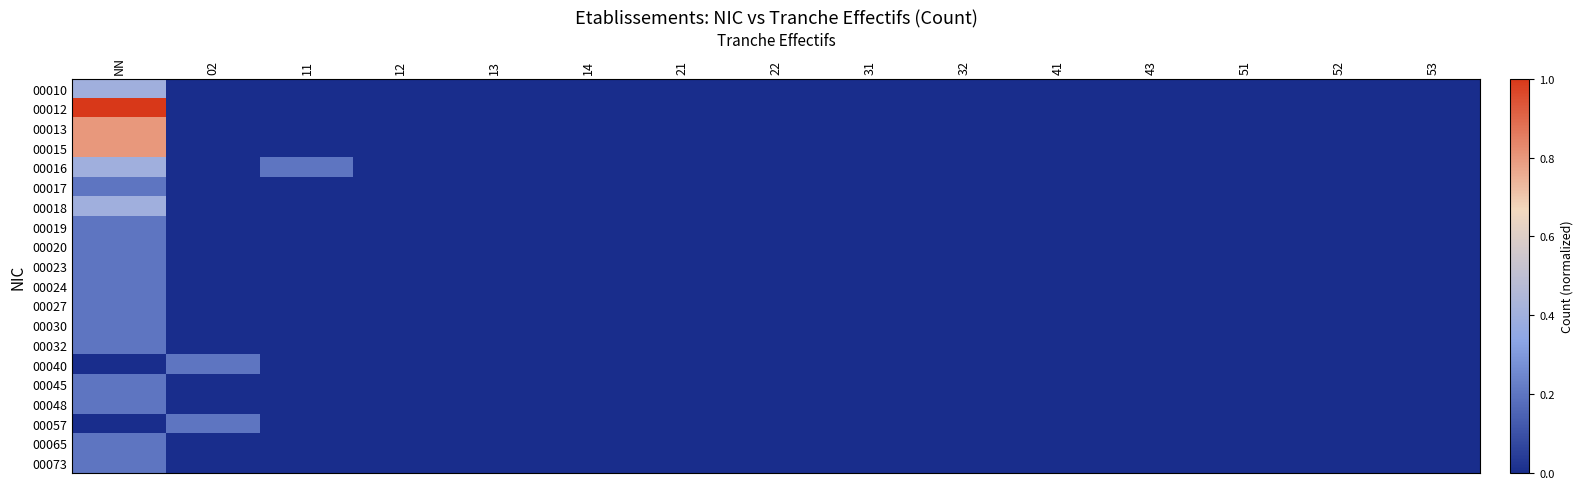

Rank the series by their maximum value, from highest to lowest.

00012, 00013, 00015, 00010, 00016, 00018, 00017, 00019, 00020, 00023, 00024, 00027, 00030, 00032, 00040, 00045, 00048, 00057, 00065, 00073